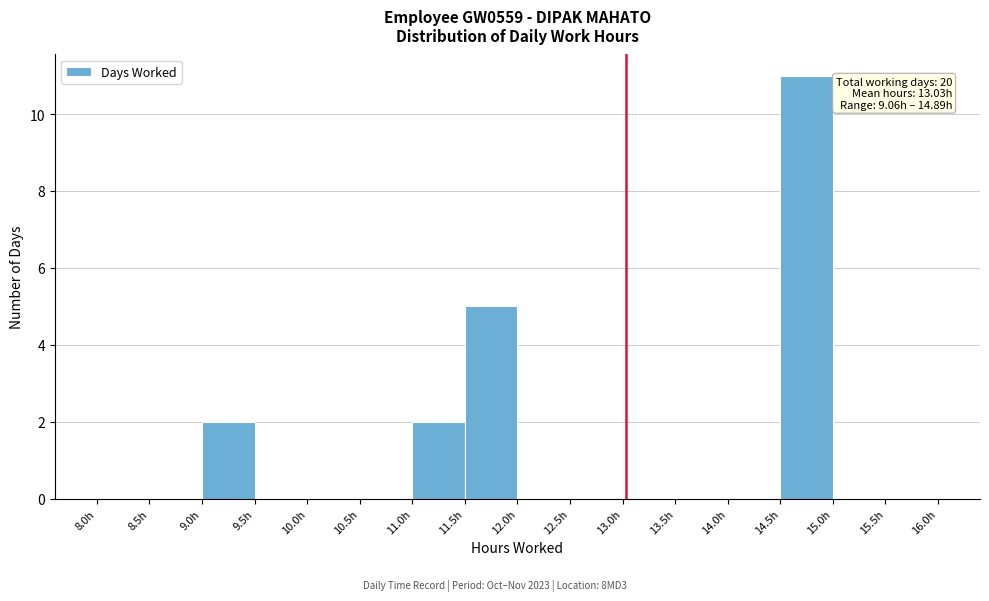

Which range on the x-axis has the tallest bar?

14.5 to 15.0